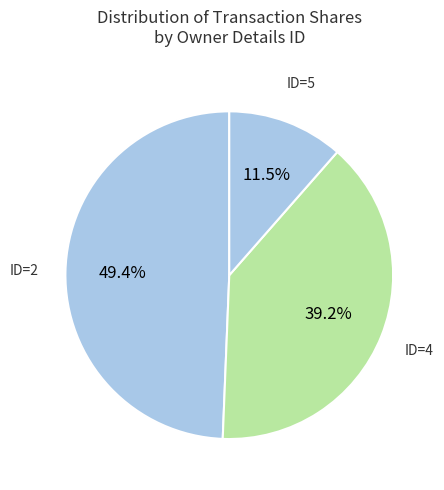

What is the largest slice in the pie chart?

ID=2